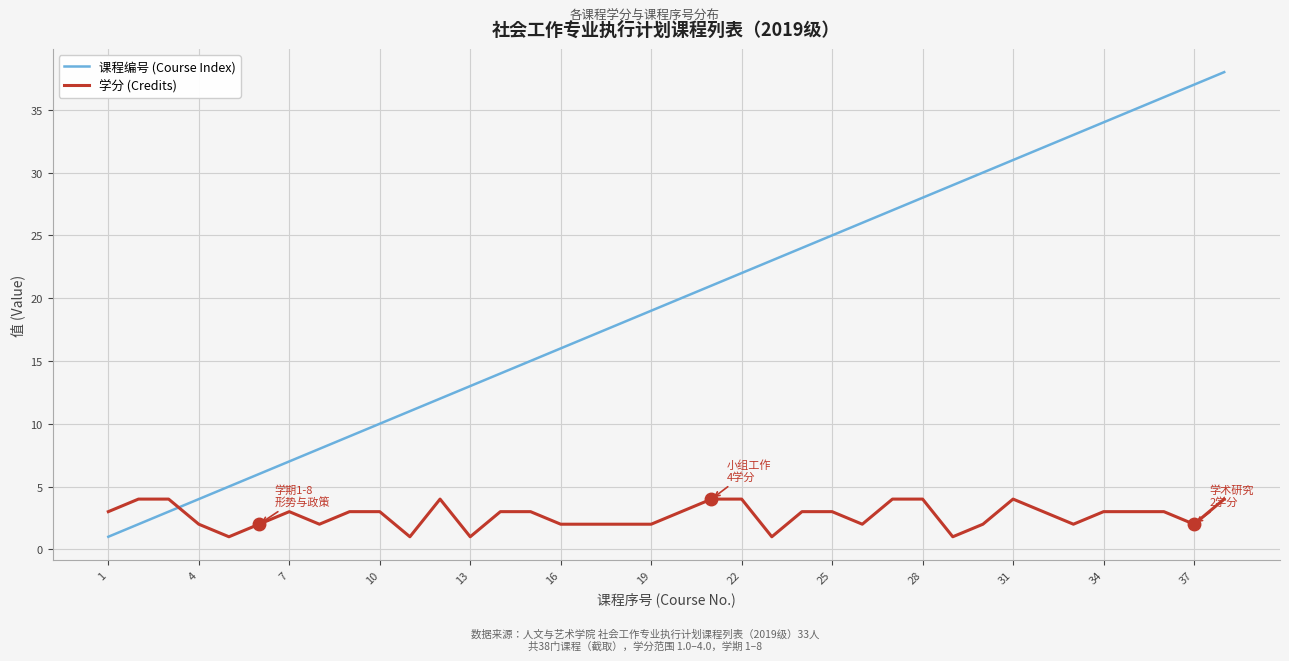

Which series has the largest total across all categories?

课程编号 (Course Index)